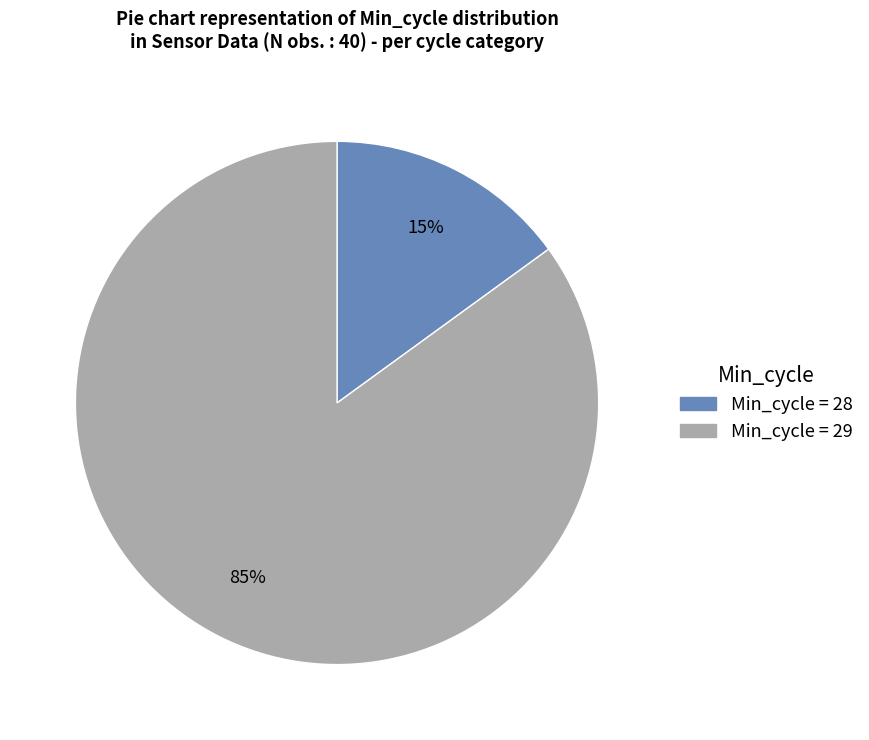

Is there a majority slice in this chart?

Yes